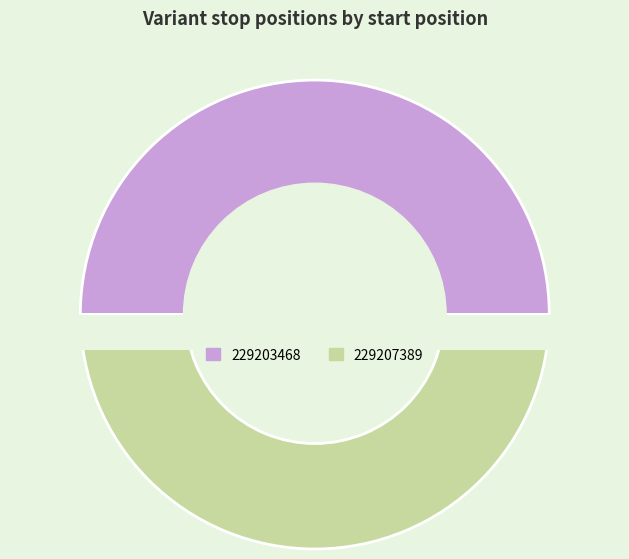

How many slices are in this pie chart?

2